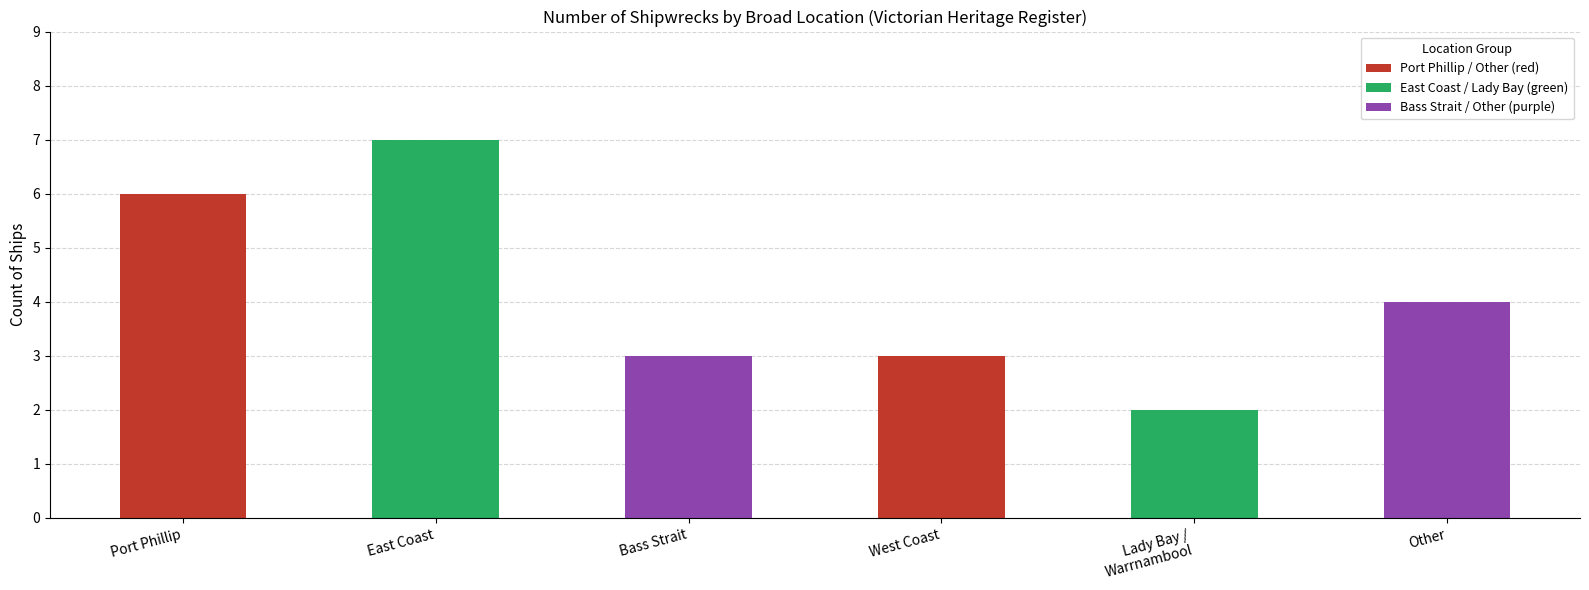

Reading left to right, what are all the values shown in this chart?

6	7	3	3	2	4